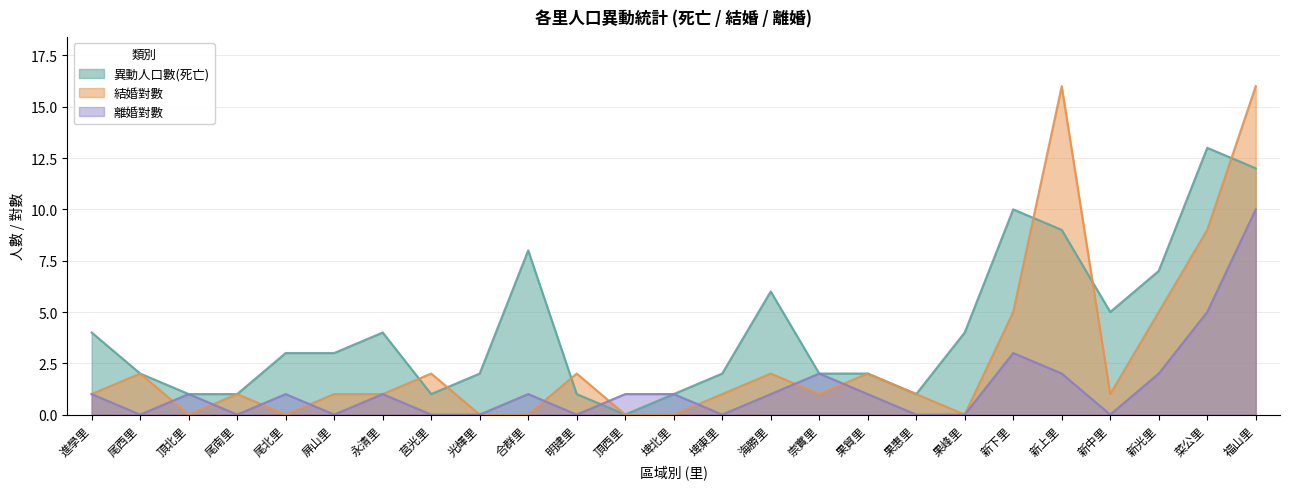

What is the difference between the highest and lowest values at 新上里?

14